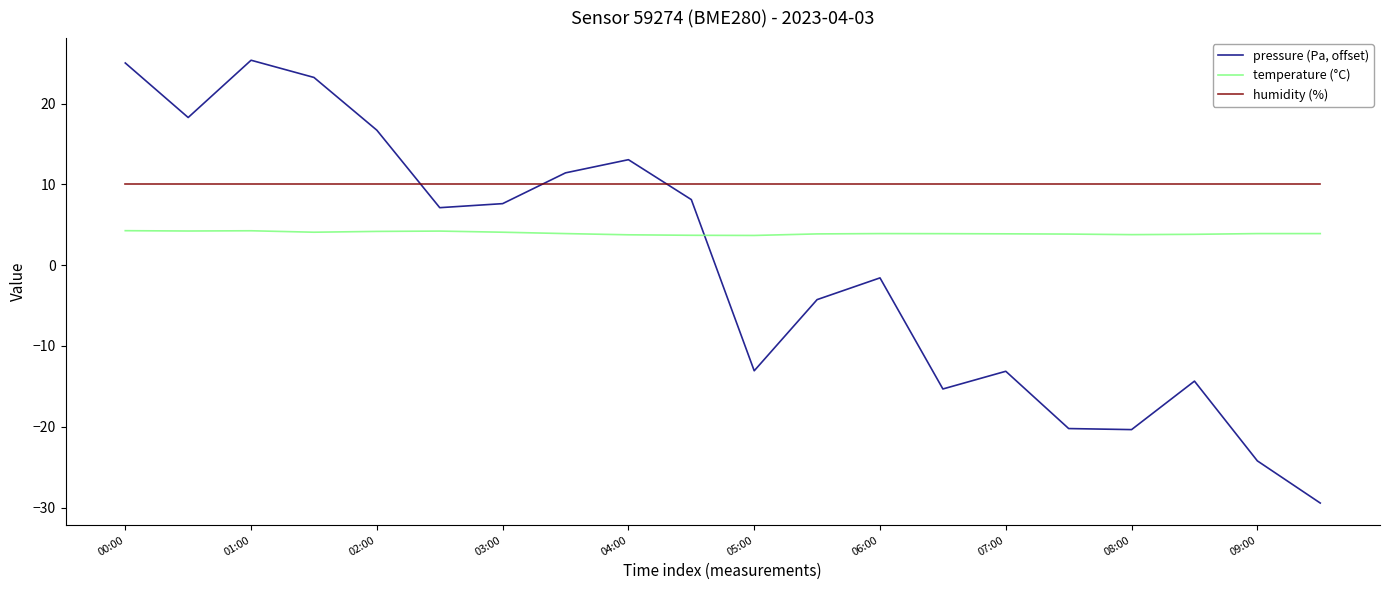

Which series has the largest range (max minus min)?

pressure (Pa, offset)